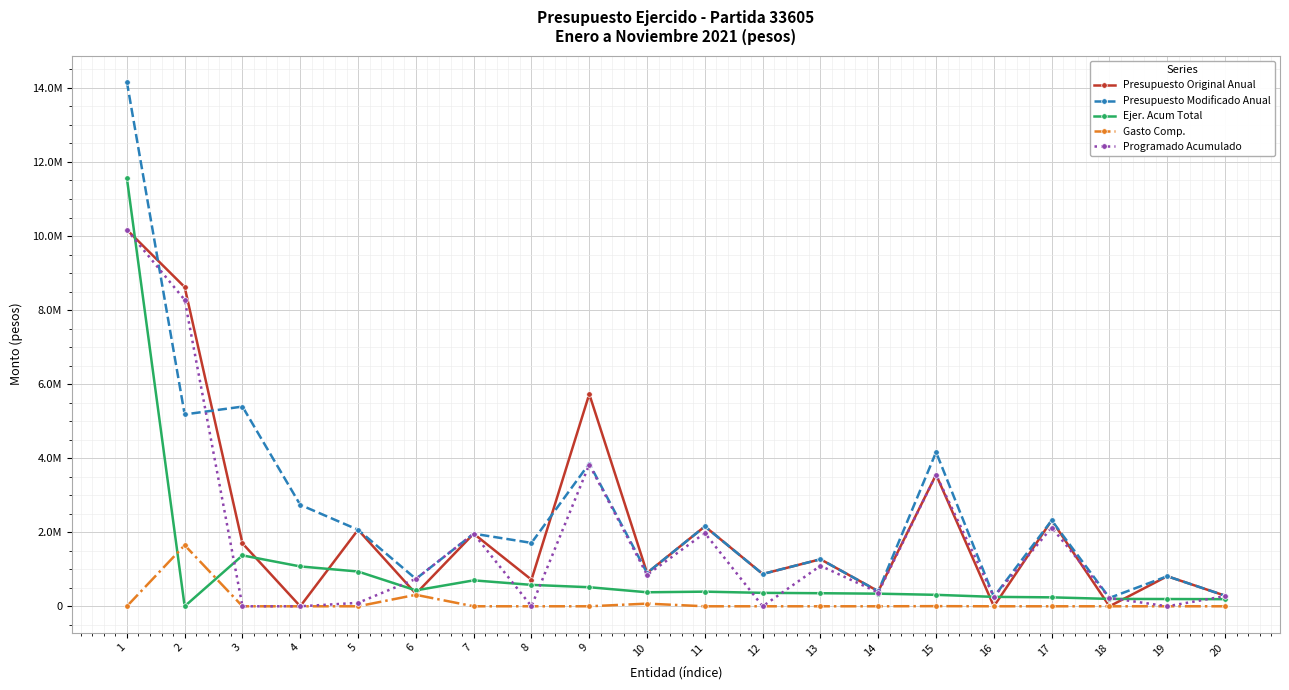

Does the chart have visible grid lines?

Yes